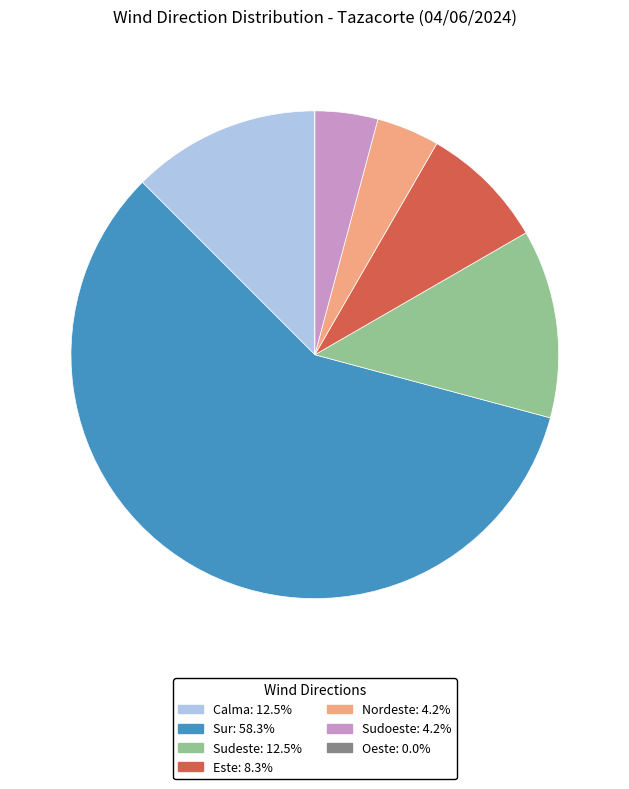

Approximately how many times larger is the value at Nordeste compared to Sudeste?

0.3